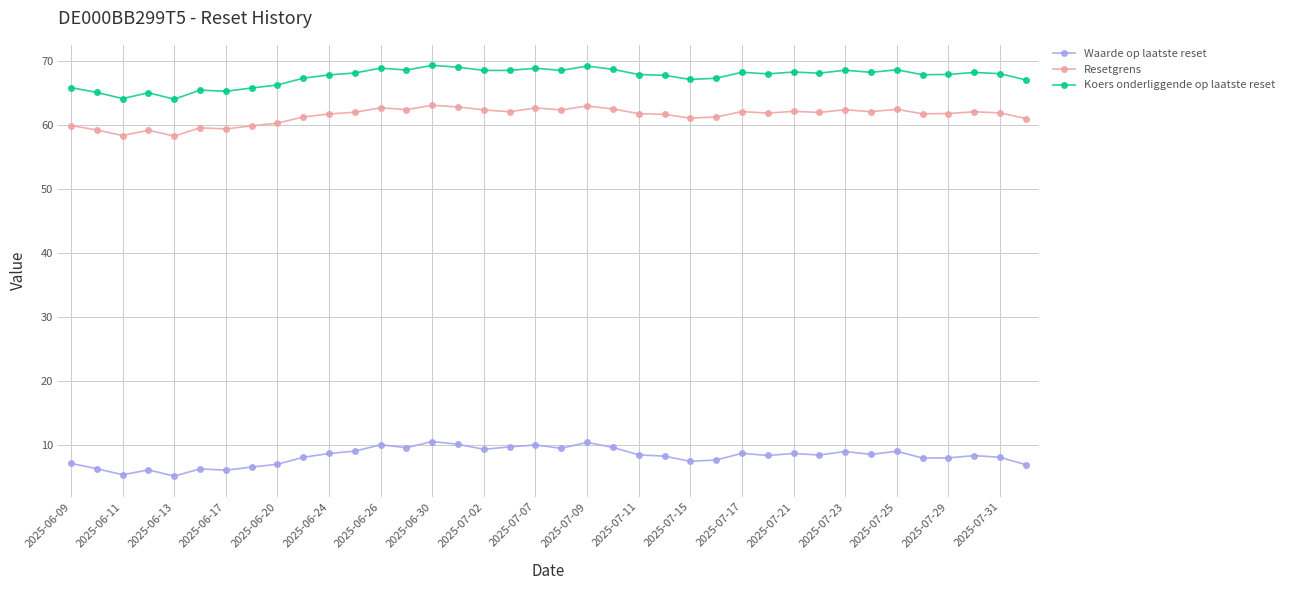

True or false: Koers onderliggende op laatste reset has more than 0 points higher than both neighbors.

True